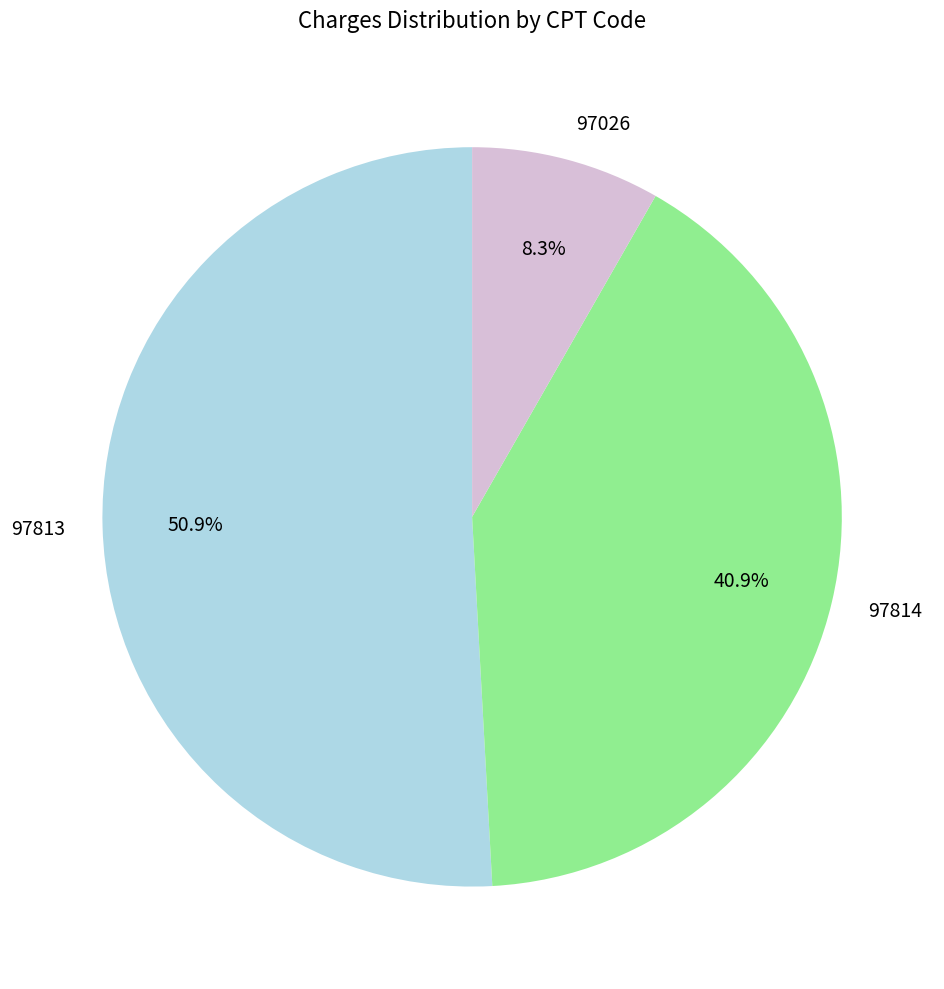

To the nearest percent, what is the difference between the 97814 and 97813 slice percentages?

10%